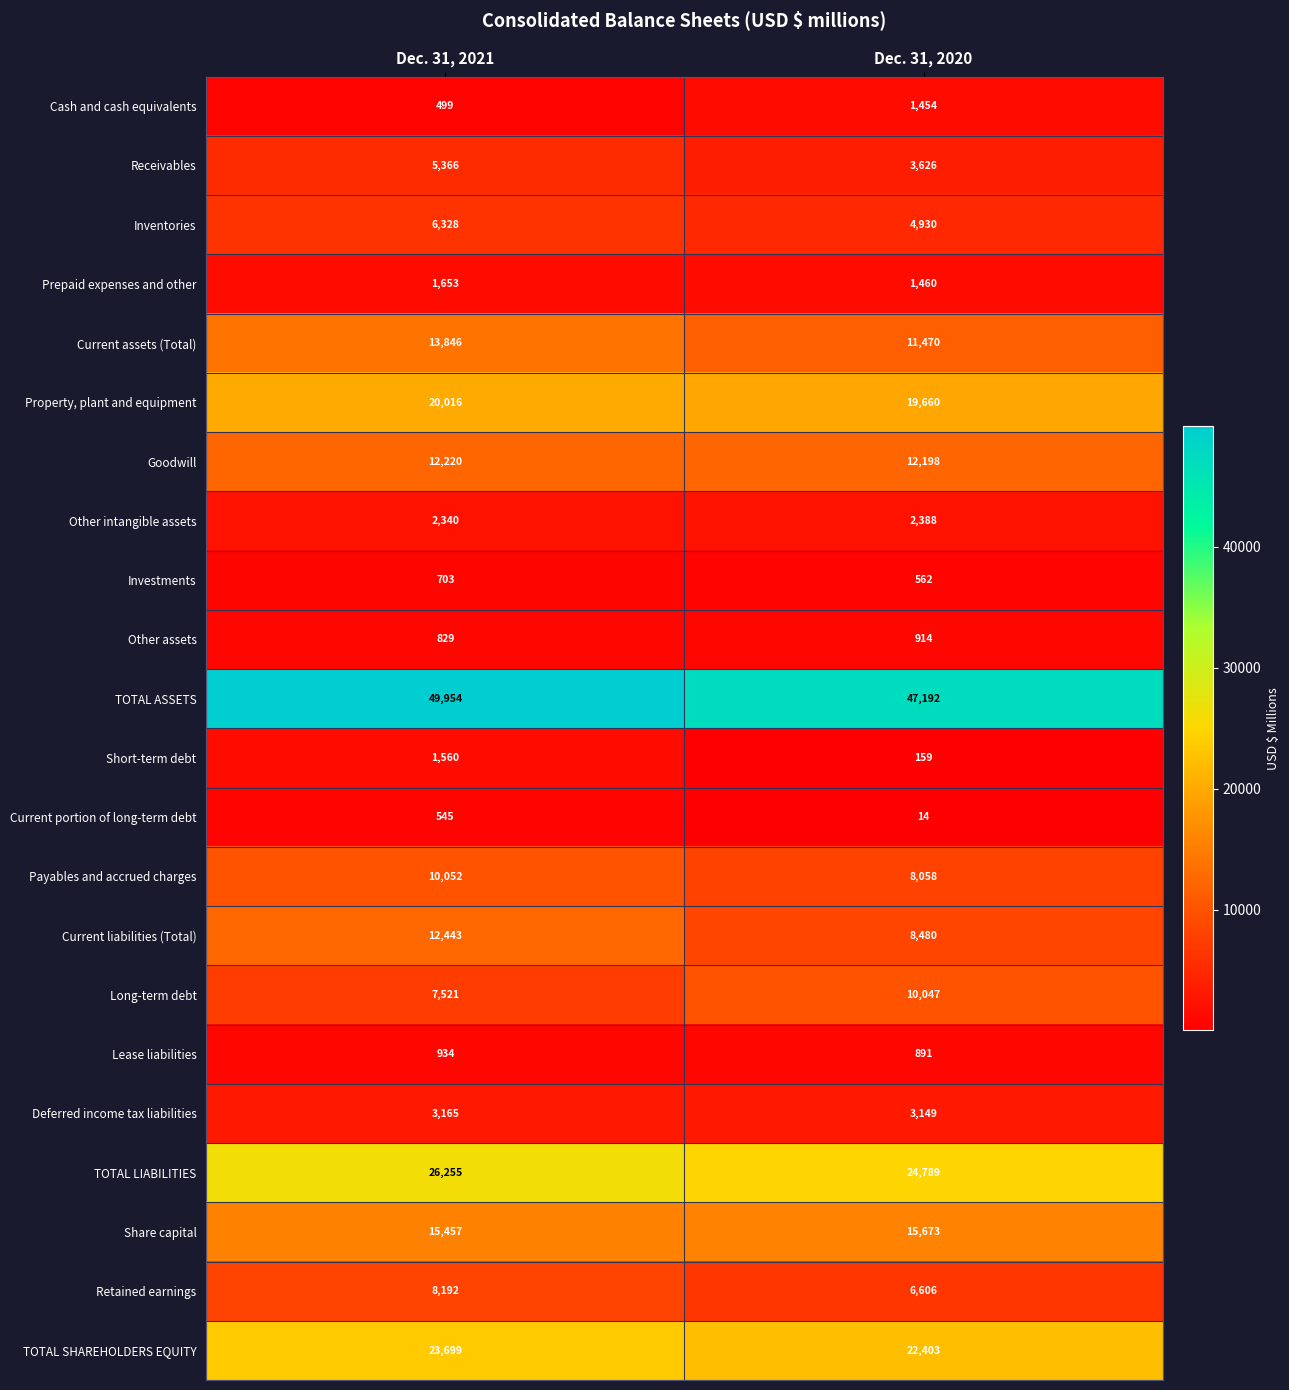

At Dec. 31, 2021, list the series in order from largest to smallest.

TOTAL ASSETS, TOTAL LIABILITIES, TOTAL SHAREHOLDERS EQUITY, Property, plant and equipment, Share capital, Current assets (Total), Current liabilities (Total), Goodwill, Payables and accrued charges, Retained earnings, Long-term debt, Inventories, Receivables, Deferred income tax liabilities, Other intangible assets, Prepaid expenses and other, Short-term debt, Lease liabilities, Other assets, Investments, Current portion of long-term debt, Cash and cash equivalents